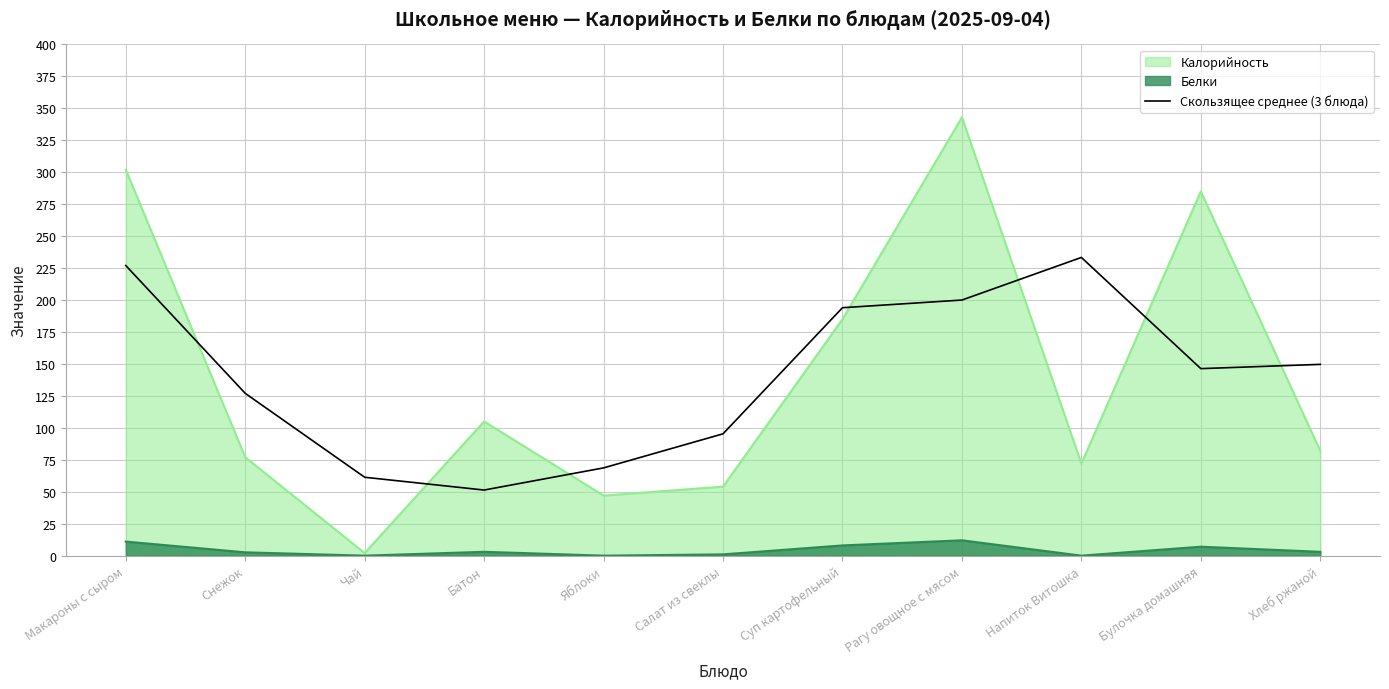

Which series has the largest range (max minus min)?

Калорийность